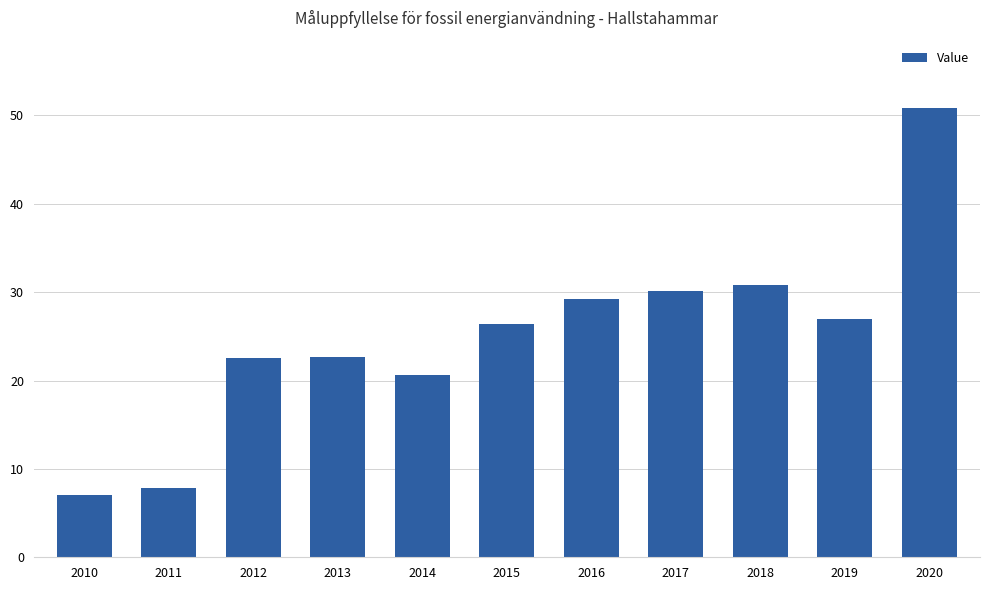

What is the minimum value shown in the chart?

7.1